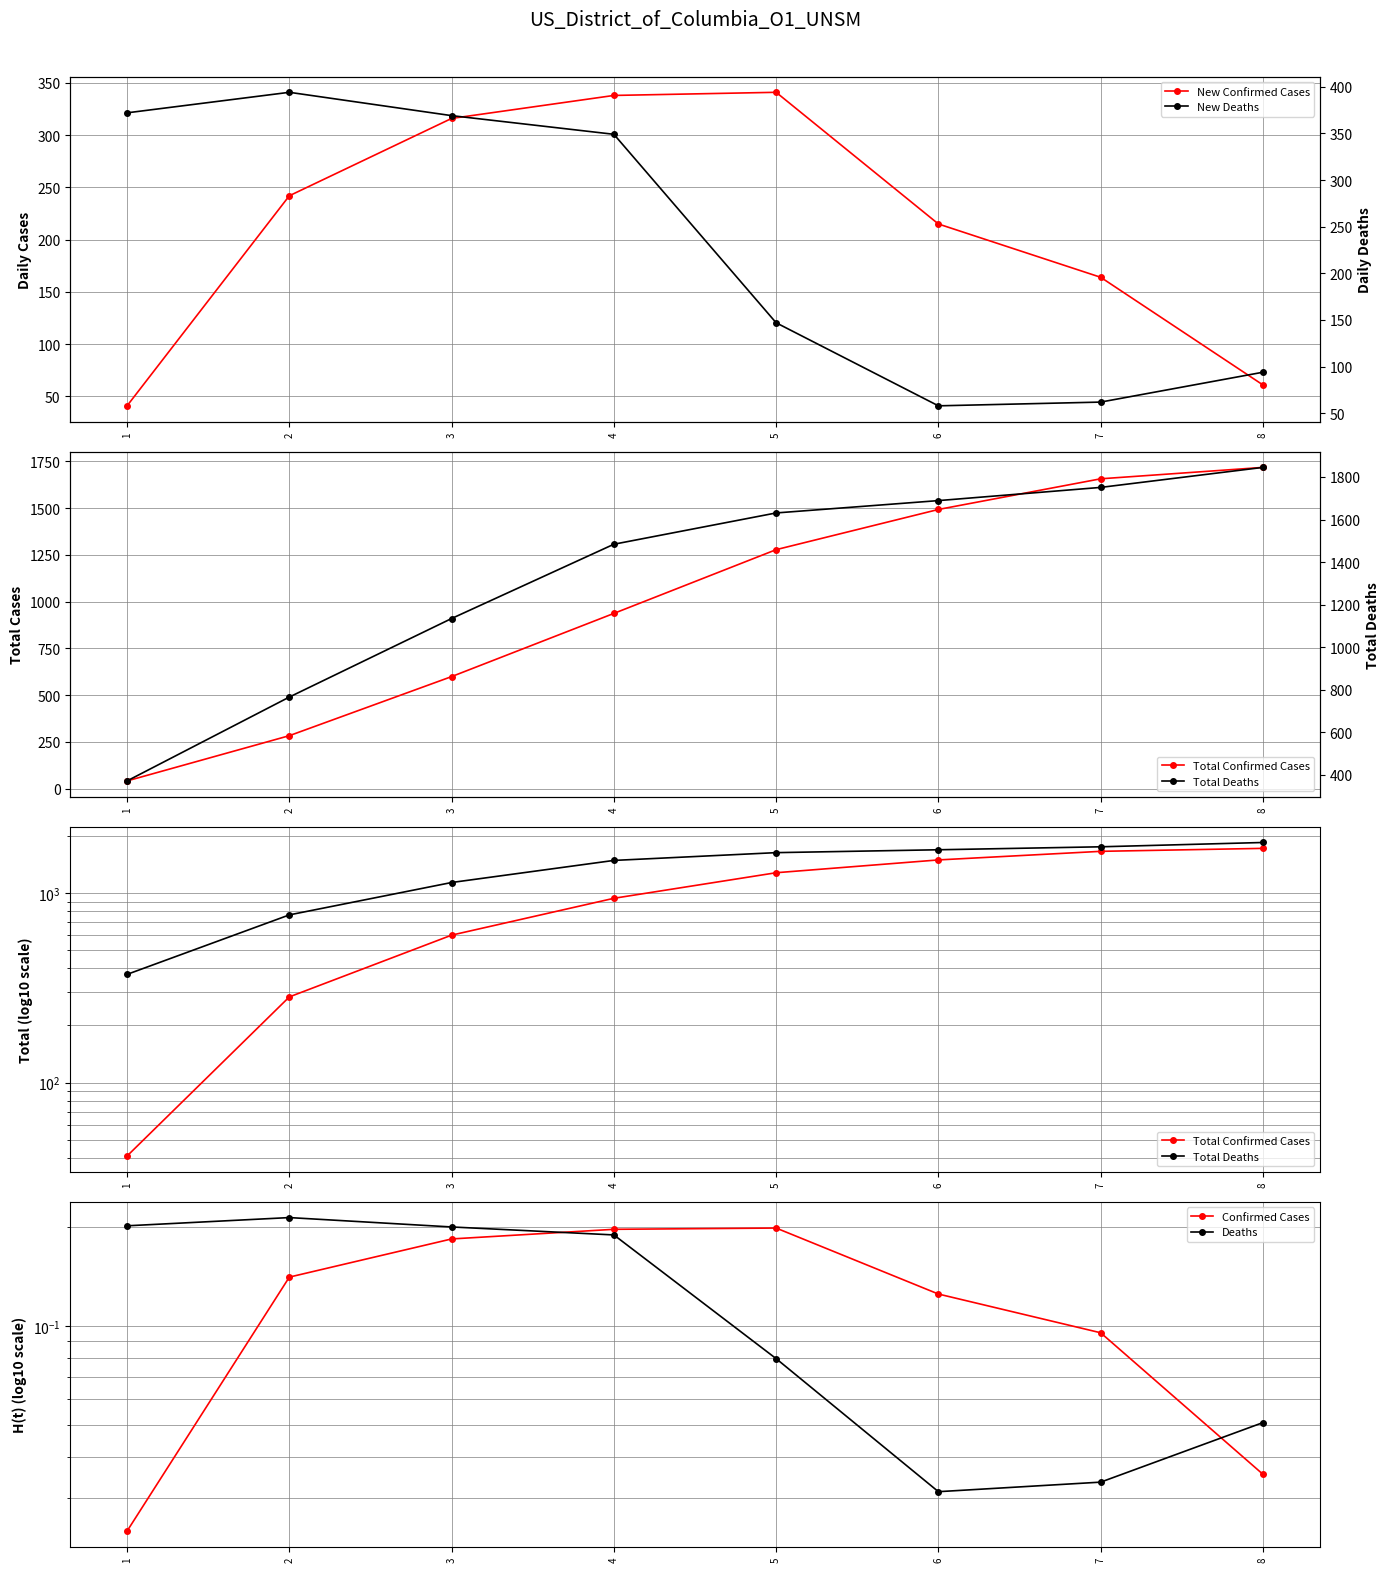

How many values in the New Deaths series exceed 349?

3